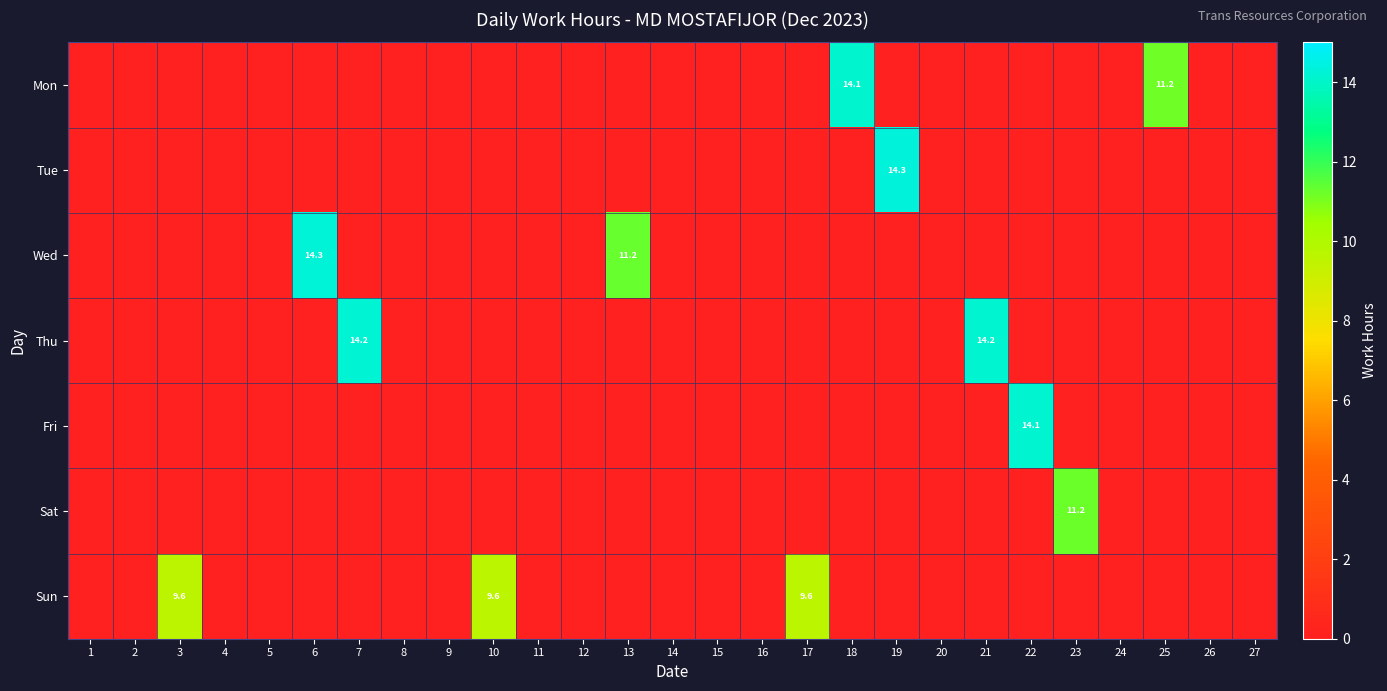

True or false: Wed has a value of 21.8 at 6.

False